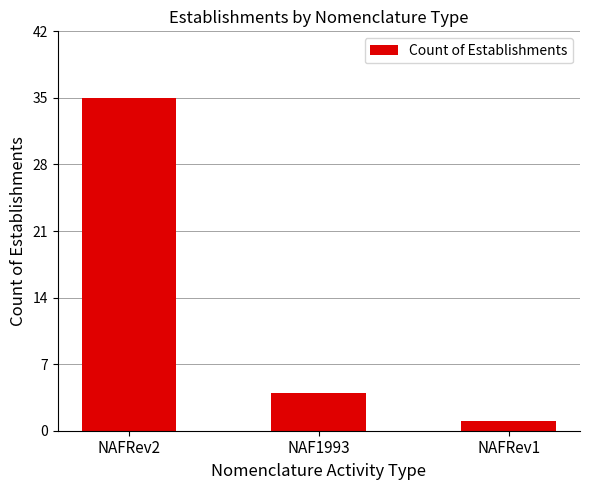

Are the bars horizontal?

No